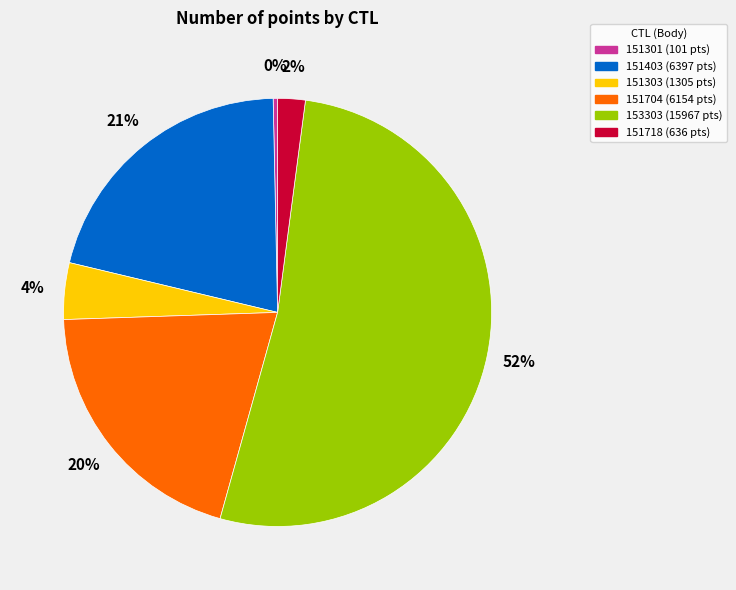

Which slice is the largest?

153303